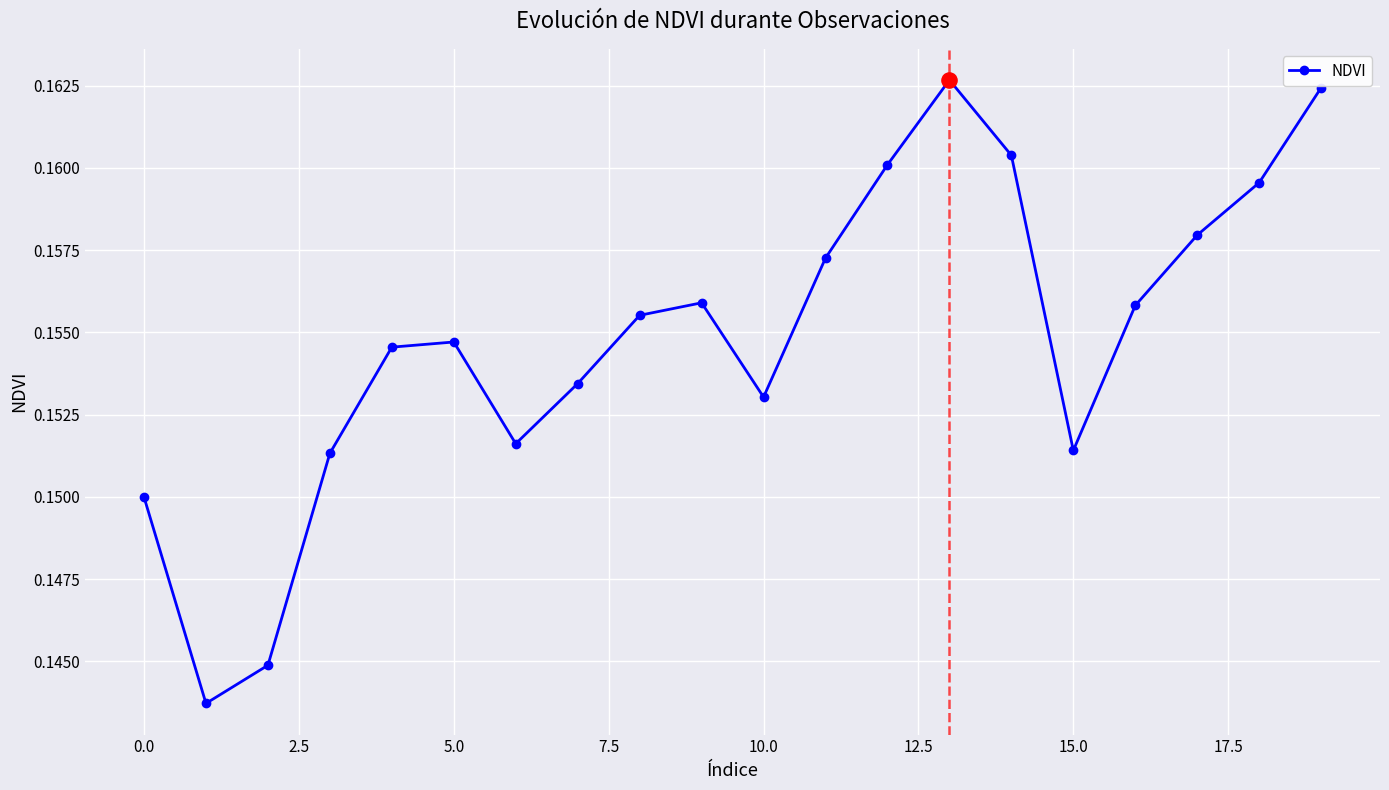

How many points are higher than both their immediate neighbors (excluding endpoints)?

3